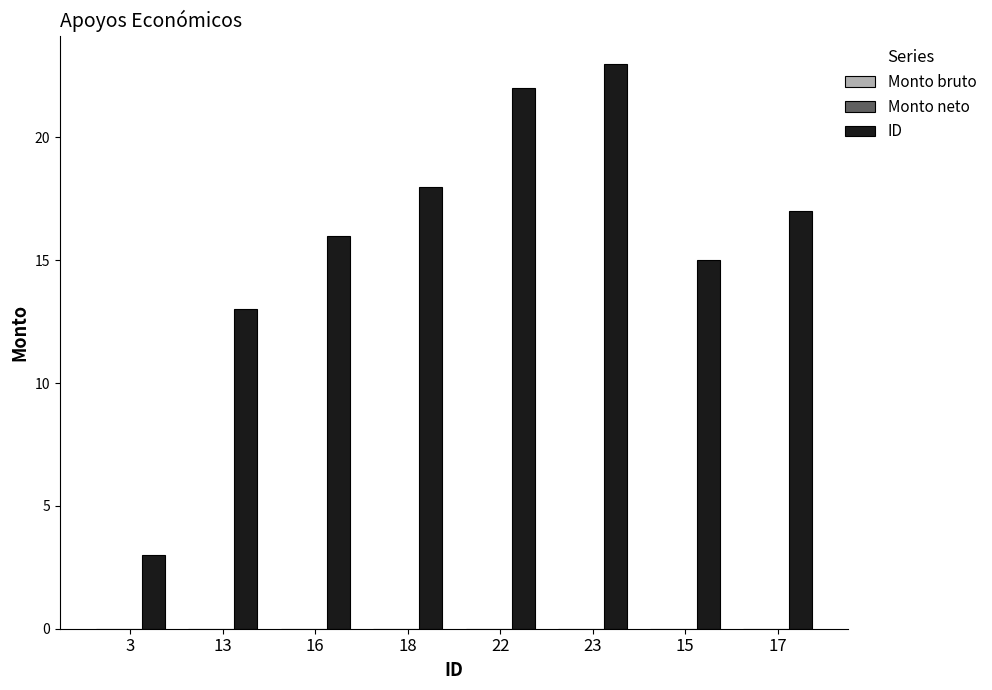

The chart shows a value of 26 at 17. True or false?

False